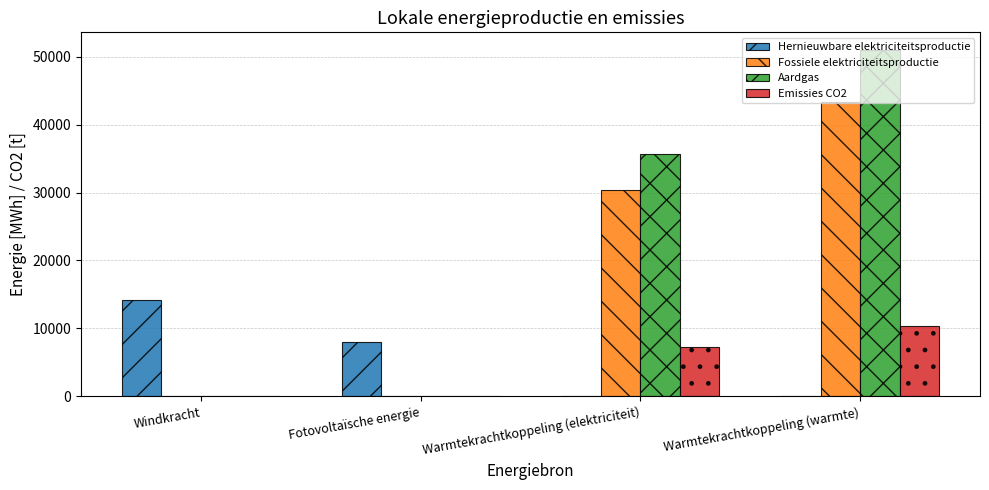

True or false: Hernieuwbare elektriciteitsproductie has a value of 0.0 at Warmtekrachtkoppeling (warmte).

True